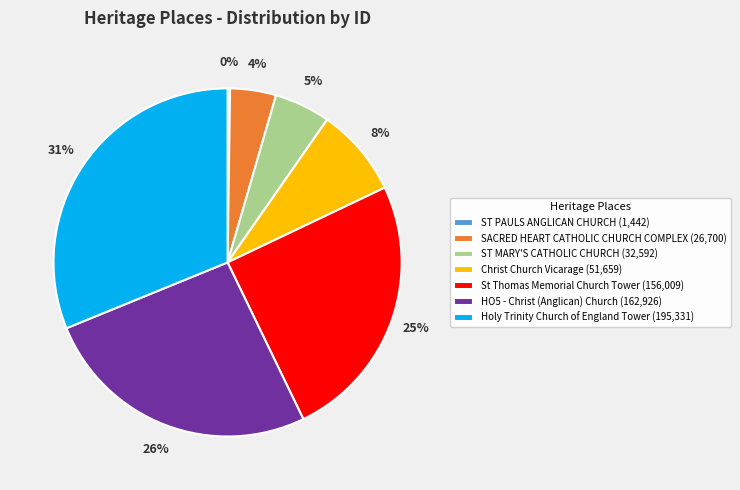

To the nearest percent, what percentage of the pie is HO5 - Christ (Anglican) Church?

26%